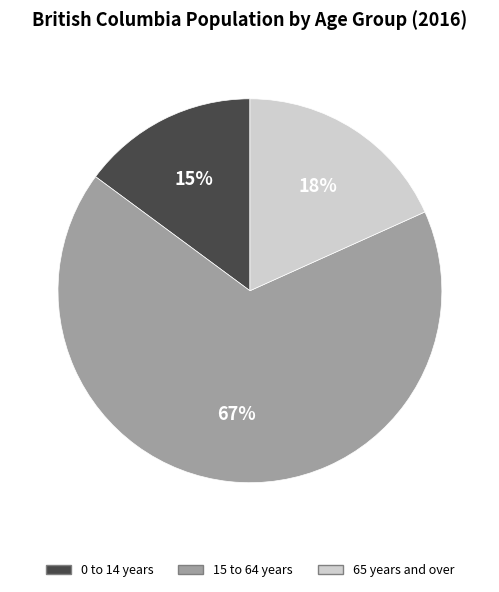

To the nearest percent, what is the combined percentage of 65 years and over and 15 to 64 years?

85%